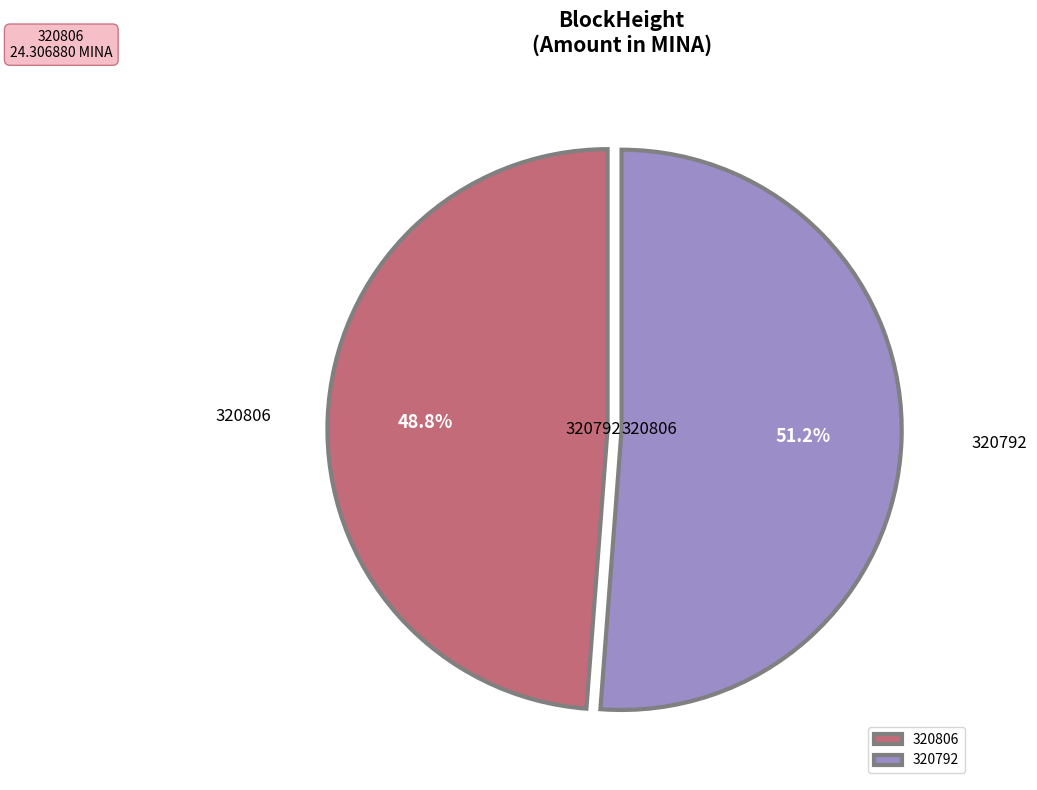

Rank the categories by value from lowest to highest.

320806, 320792